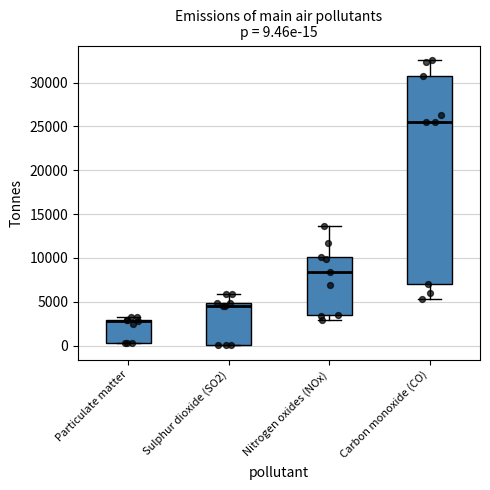

Which box has the highest median line?

Carbon monoxide (CO)